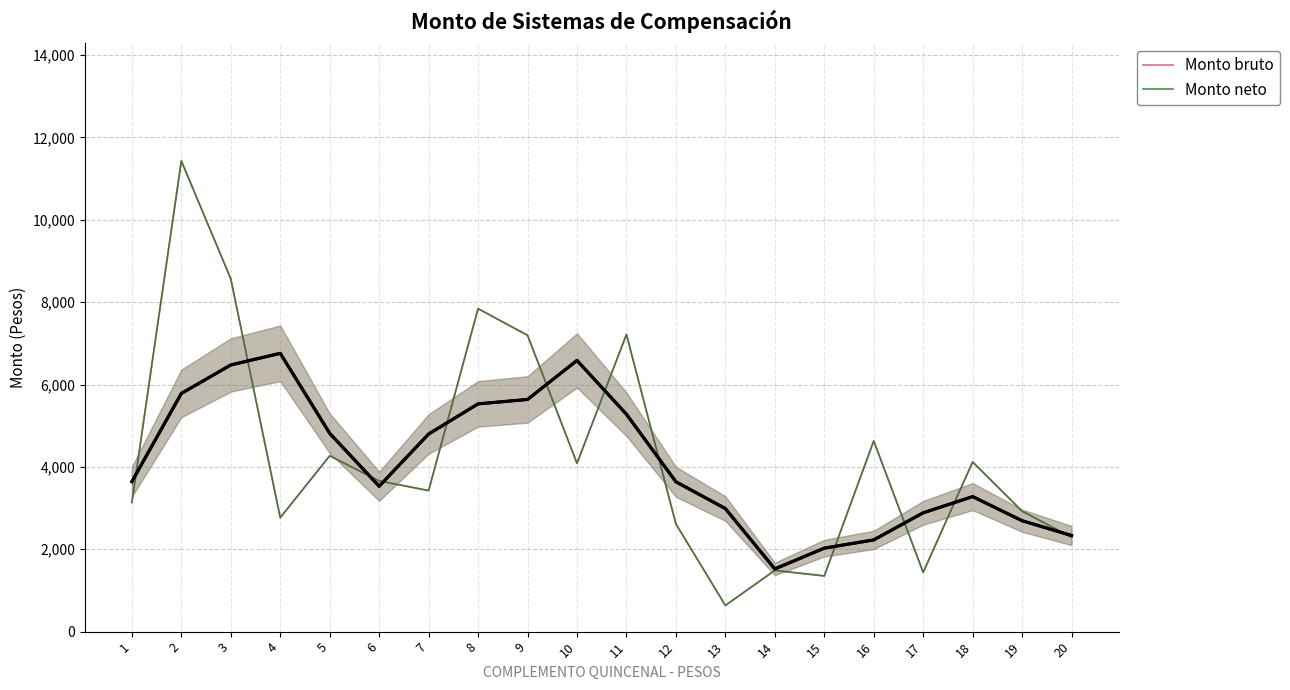

Reading left to right, what are all the values shown in this chart?

Monto bruto: 3137.7	11429.0	8564.4	2767.6	4268.3	3658.9	3425.0	7841.4	7194.9	4086.9	7215.0	2614.6	636.4	1486.7	1352.0	4630.8	1437.8	4119.6	2924.4	2290.0
Monto neto: 3137.7	11429.0	8564.4	2767.6	4268.3	3658.9	3425.0	7841.4	7194.9	4086.9	7215.0	2614.6	636.4	1486.7	1352.0	4630.8	1437.8	4119.6	2924.4	2290.0